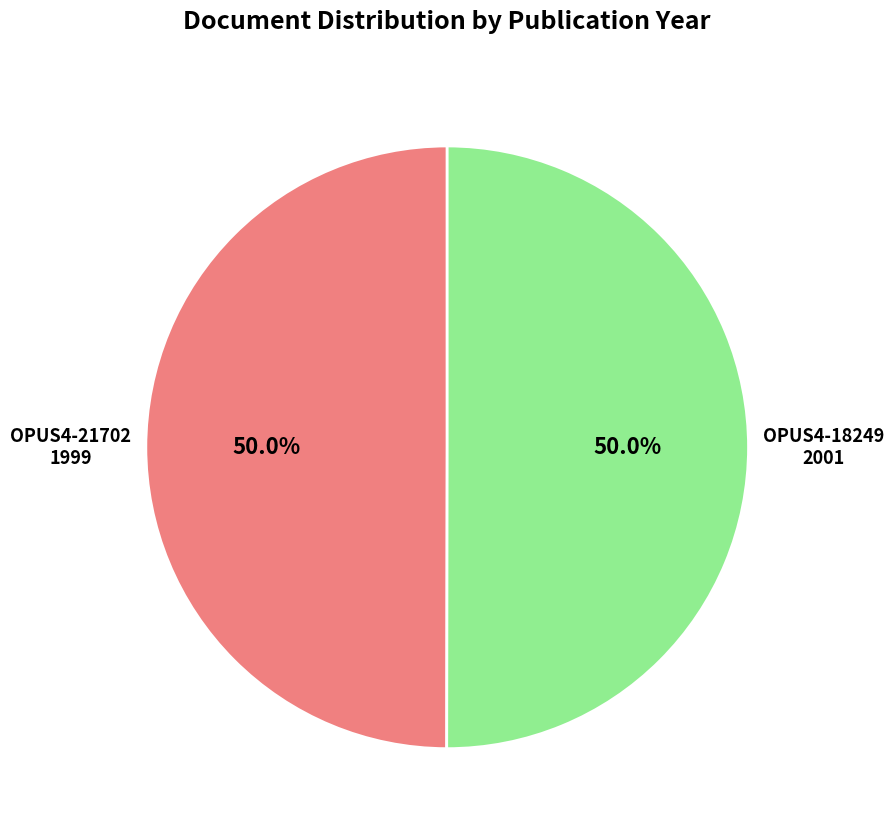

Approximately how many times larger is the value at OPUS4-21702 compared to OPUS4-18249?

1.0